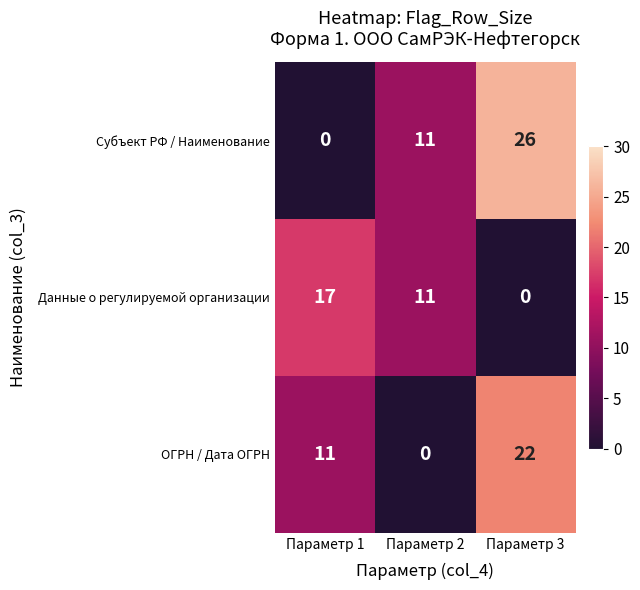

What is the greatest value displayed?

26